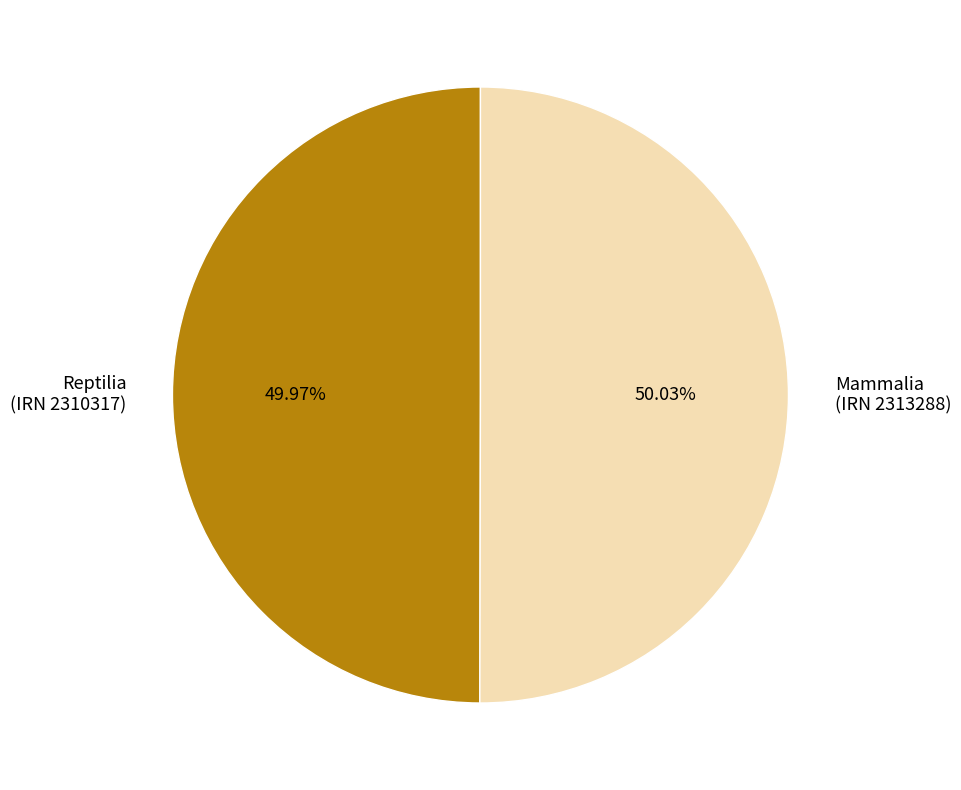

What is the ratio of the value at Mammalia (IRN 2313288) to the value at Reptilia (IRN 2310317)?

1.0